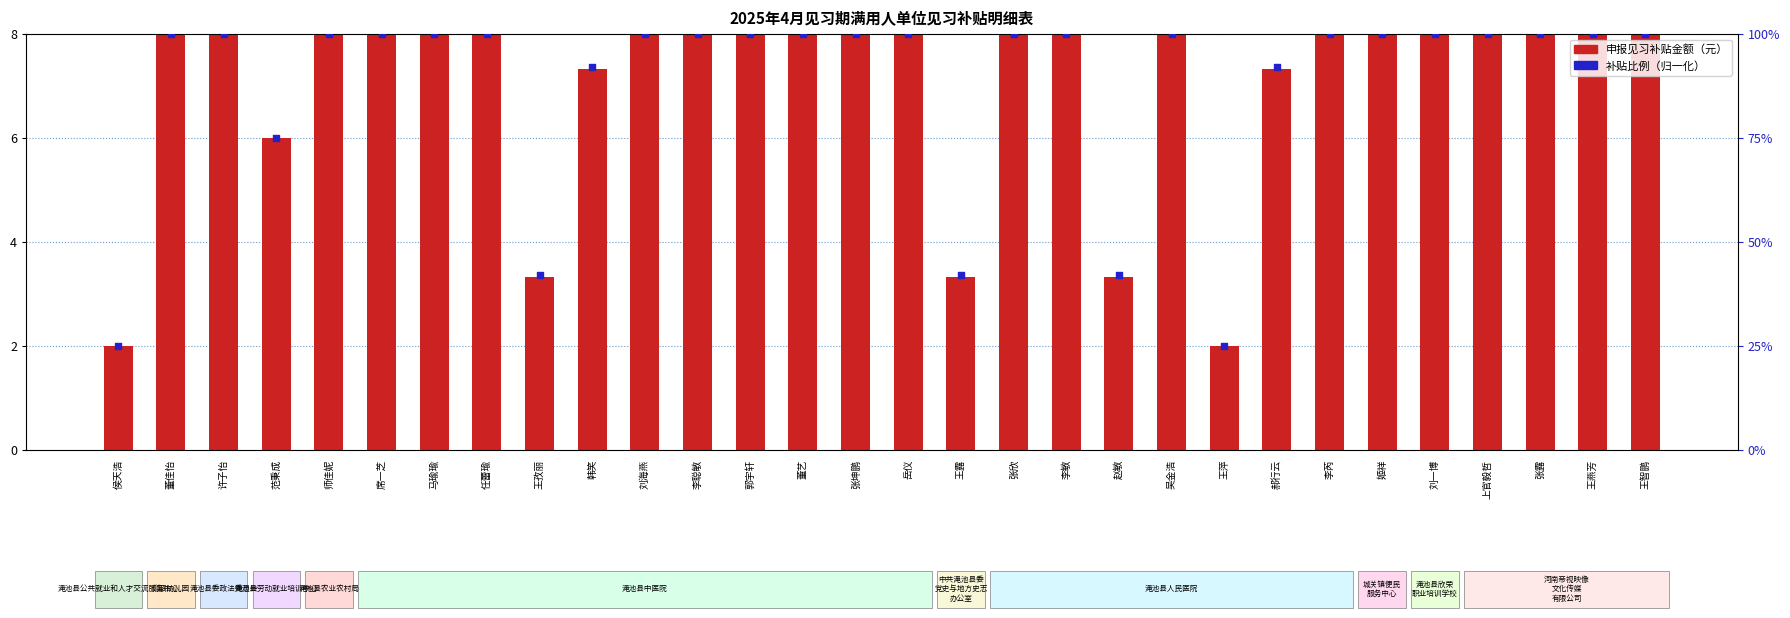

Is the value of 补贴比例（归一化） at 王孜丽 greater than the value of 申报见习补贴金额（元） at 姬祥?

No